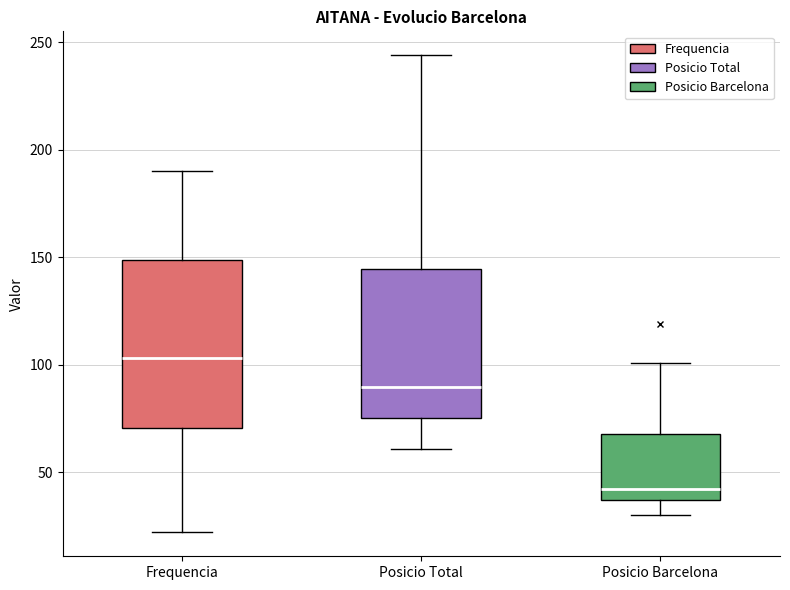

Reading left to right, read every box against the y-axis: the position of its median line, the range the box covers, and the ends of its whiskers. The values are not printed on the chart, so give them approximately, as read against the axis.

Frequencia: median 105, box 70 to 150, whiskers 20 to 190
Posicio Total: median 90, box 75 to 145, whiskers 60 to 245
Posicio Barcelona: median 40, box 35 to 70, whiskers 30 to 100